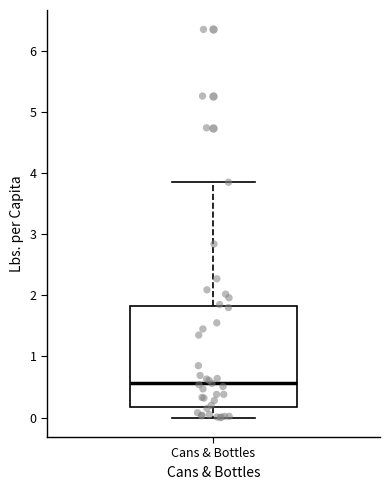

Where does the median line of the box for Cans & Bottles sit on the y-axis? The values are not printed on the chart, so give them approximately, as read against the axis.

0.6